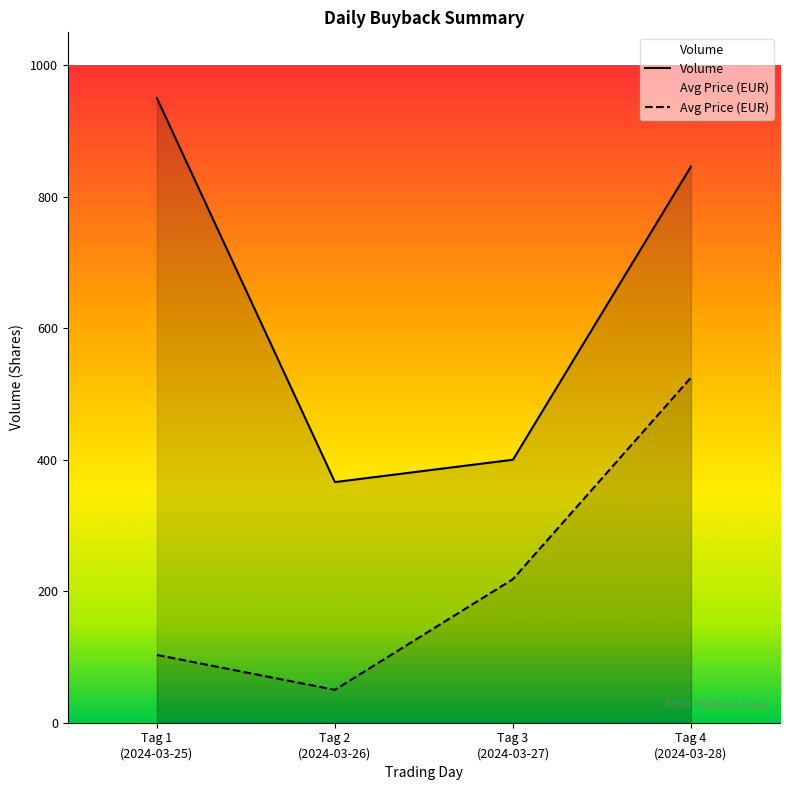

True or false: Volume has a value of 846.0 at Tag 4 (2024-03-28).

True